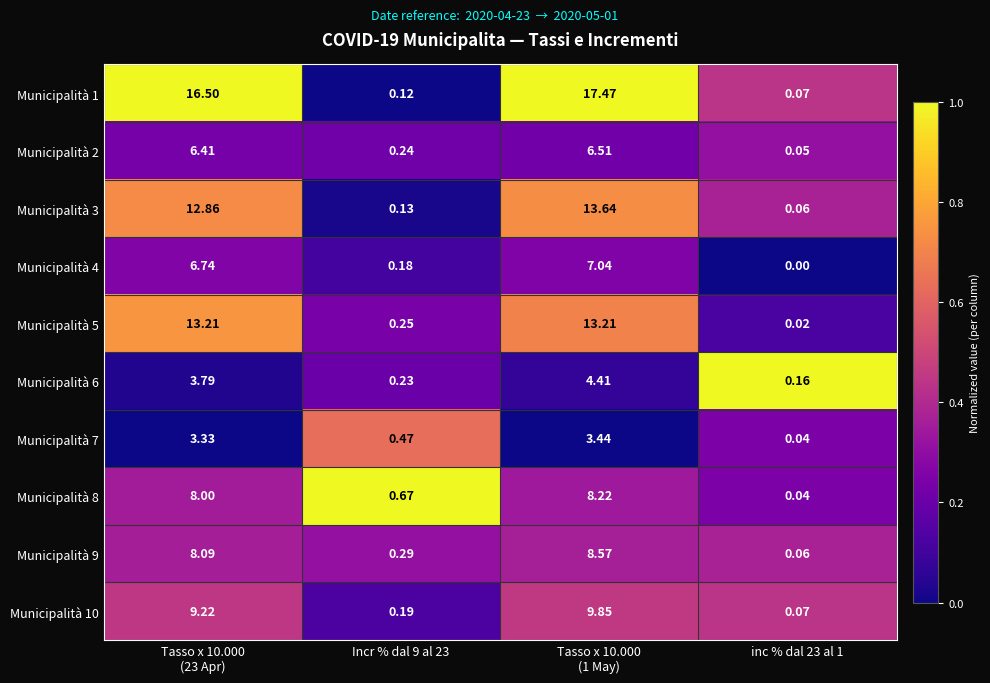

Is the value of Municipalità 6 at Incr % dal 9 al 23 greater than the value of Municipalità 3 at Incr % dal 9 al 23?

Yes